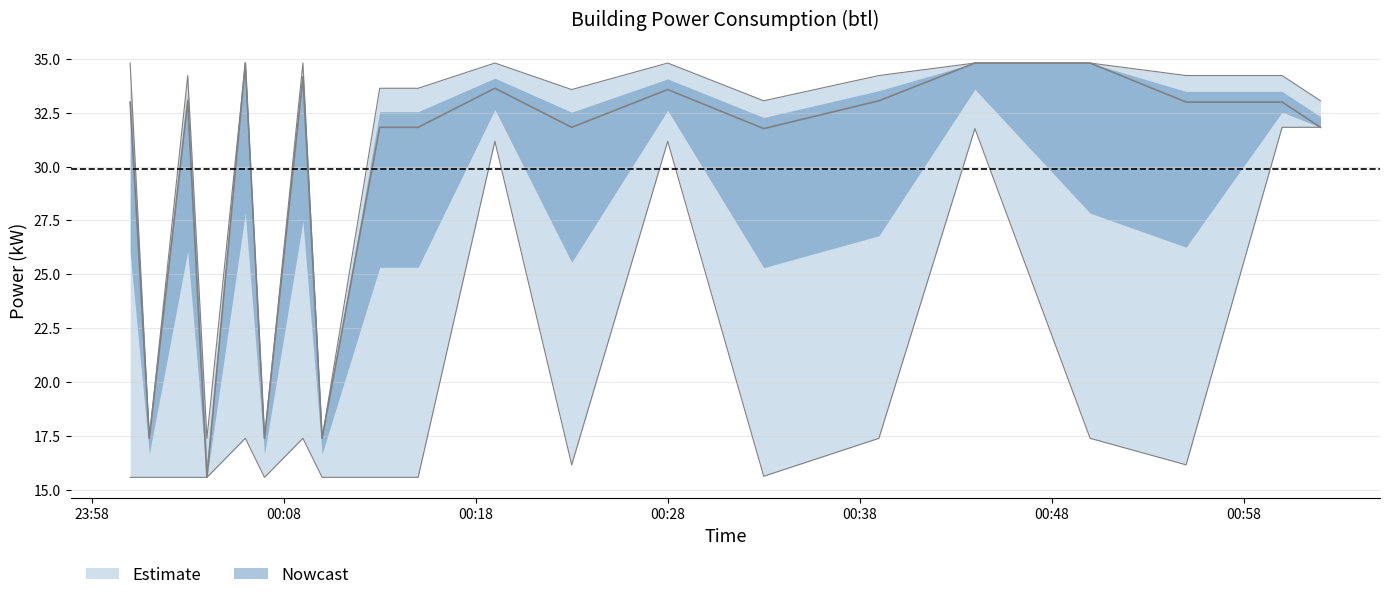

Does the chart have visible grid lines?

Yes